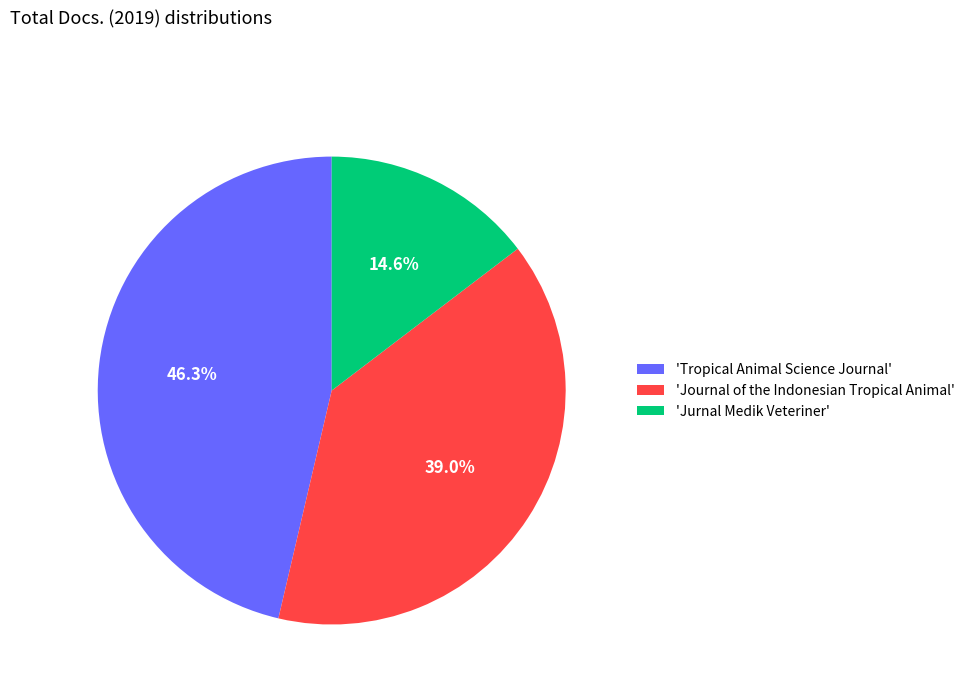

Combined, what portion of the pie is 'Jurnal Medik Veteriner' and 'Tropical Animal Science Journal'?

61.0%